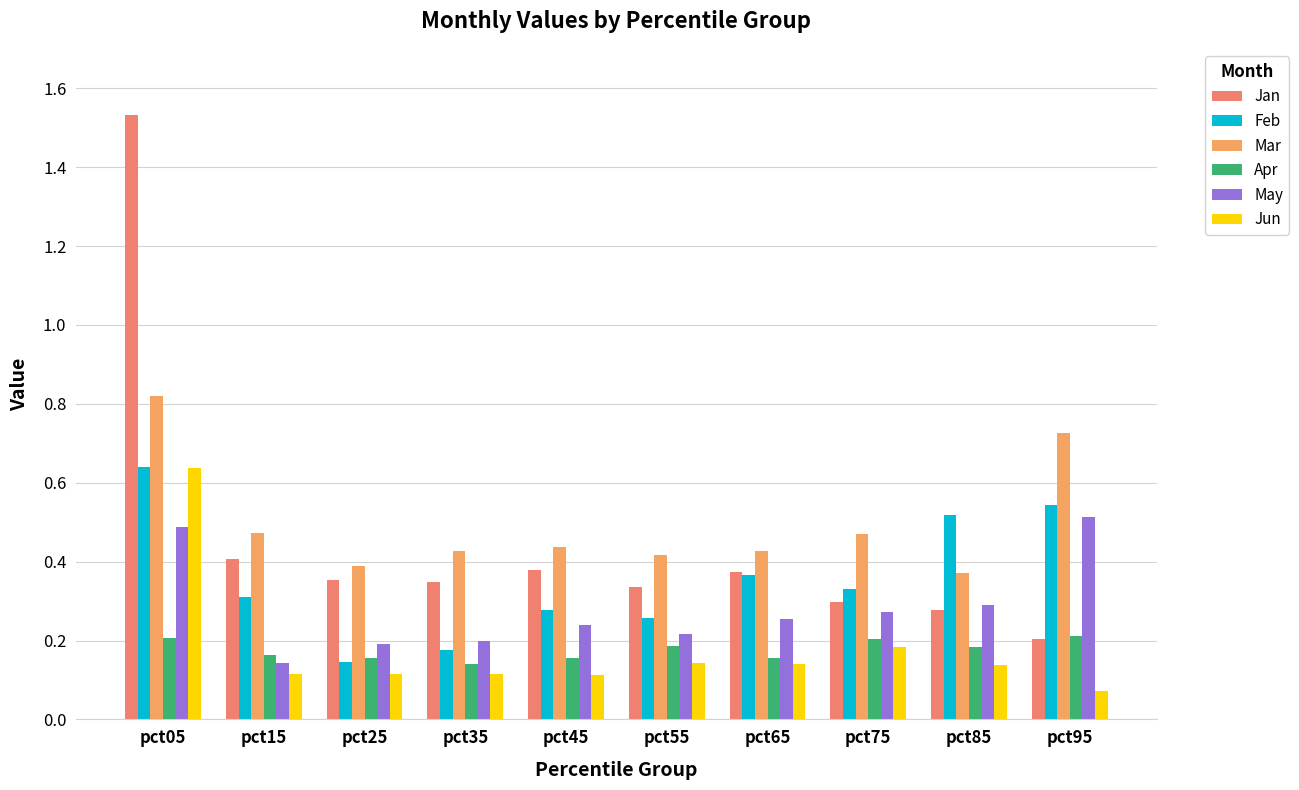

What is the sum of the Jun values at pct75 and pct55?

0.3